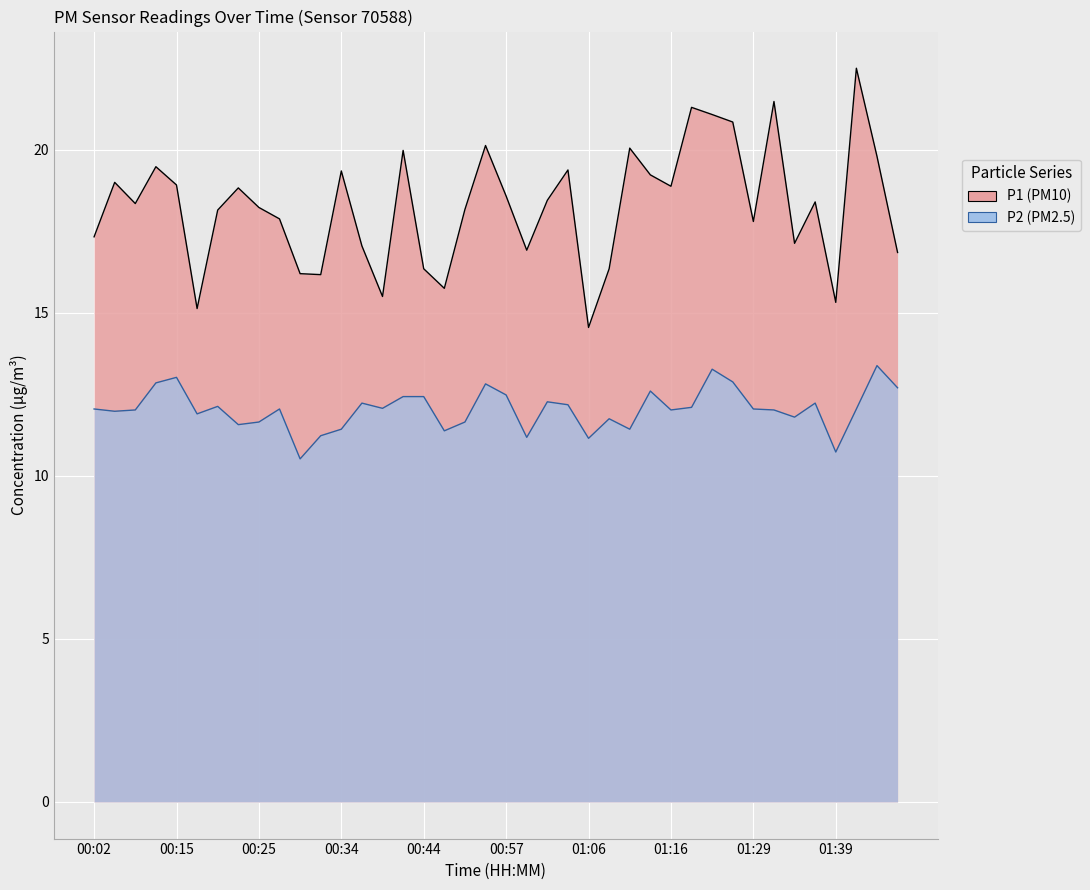

Which series has the largest range (max minus min)?

P1